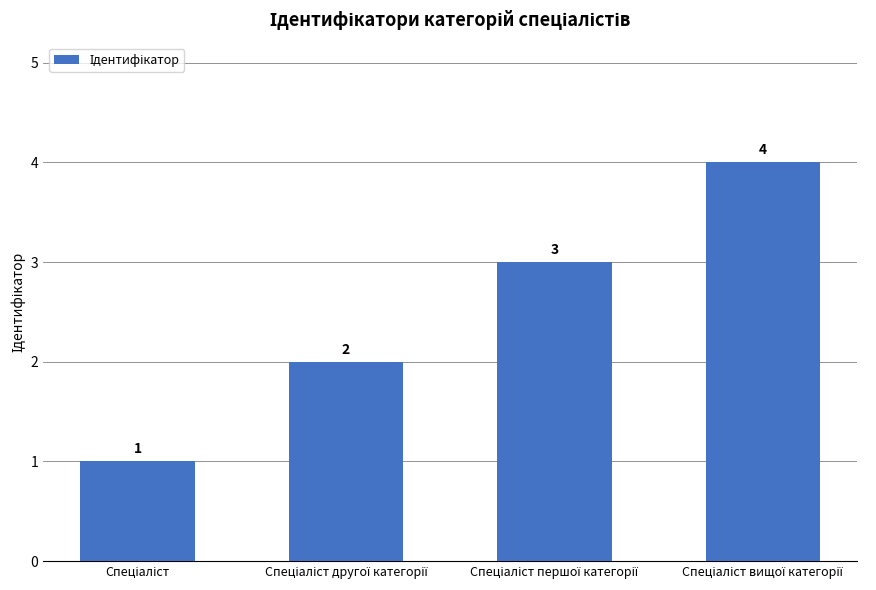

What is the sum of all values?

10